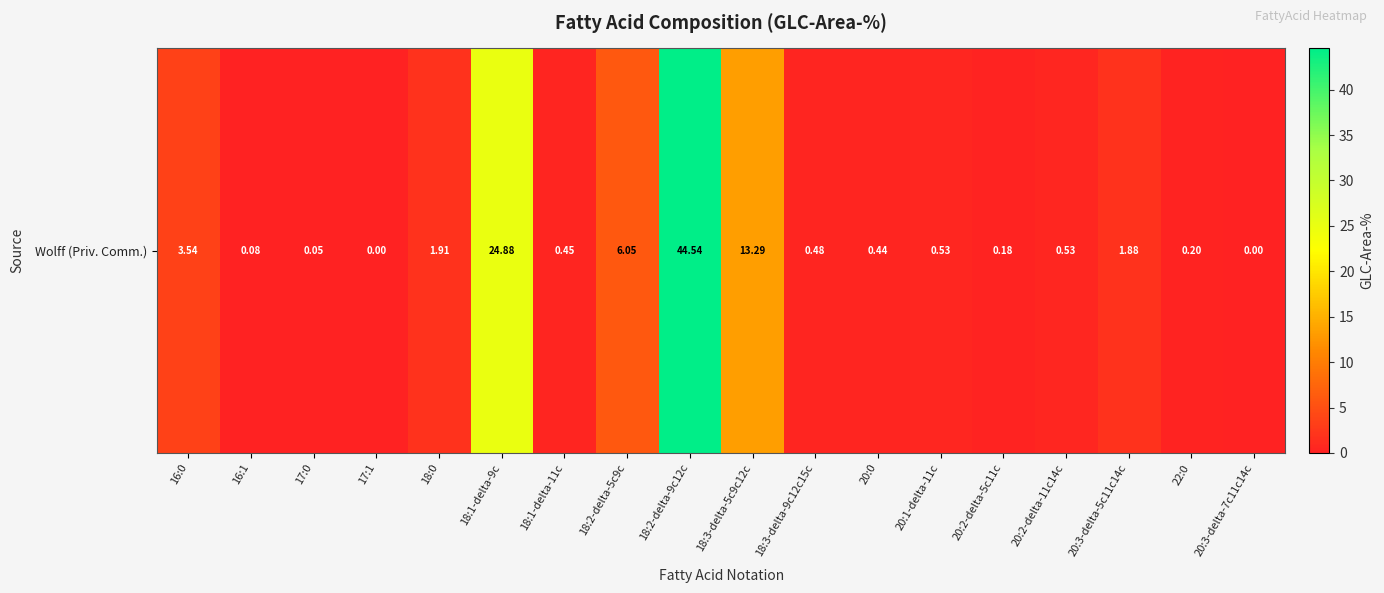

At which category does the chart reach its minimum across all series?

17:1